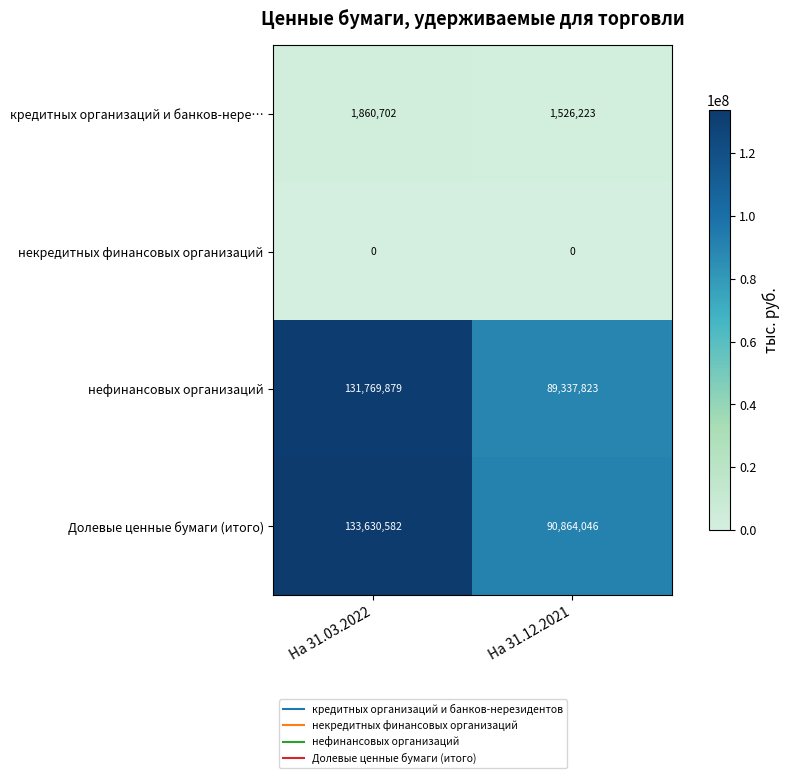

Reading left to right, list all the values displayed in this chart.

кредитных организаций и банков-нере…: 1860702	1526223
некредитных финансовых организаций: 0	0
нефинансовых организаций: 131769879	89337823
Долевые ценные бумаги (итого): 133630582	90864046